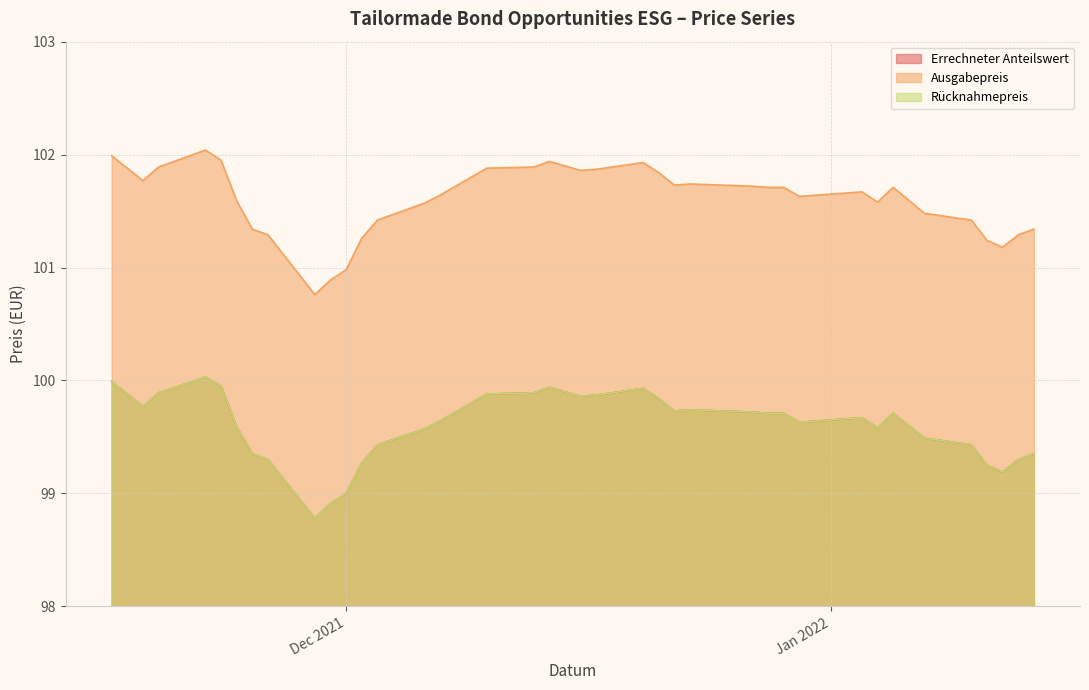

Is the value of Rücknahmepreis at 2021-12-06 greater than the value of Errechneter Anteilswert at 2021-12-15?

No